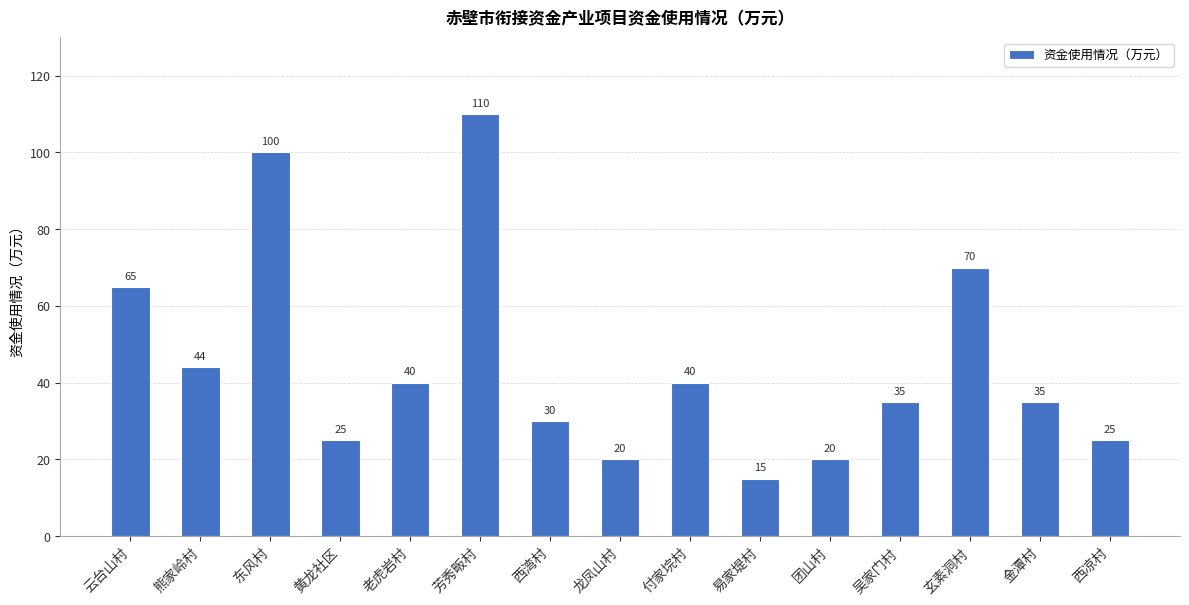

At which label does the data first exceed 35?

云台山村